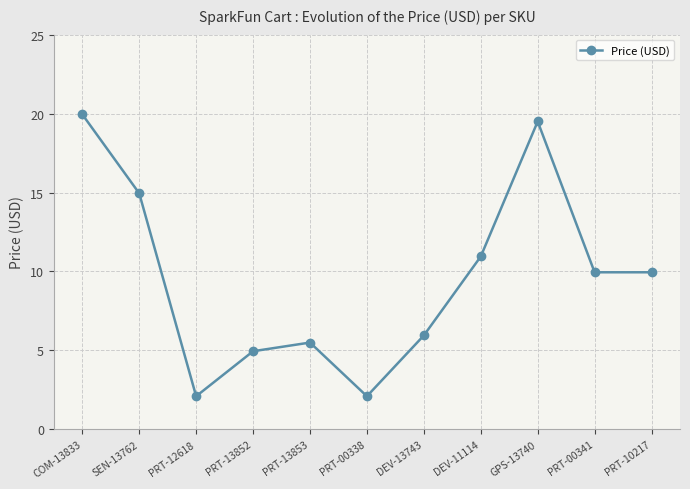

What is the minimum value shown in the chart?

2.1